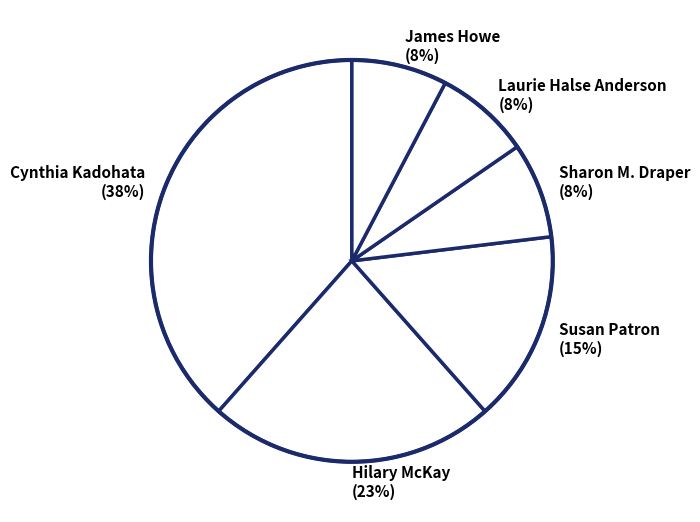

What percentage is the Sharon M. Draper (8%) slice, to the nearest percent?

8%